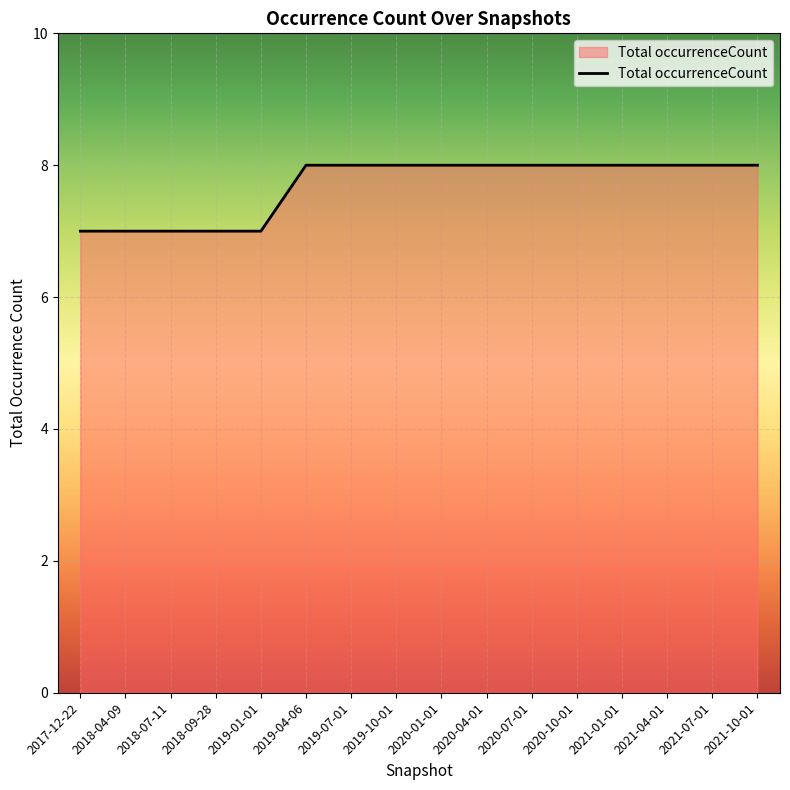

How many lines are shown in the chart?

1